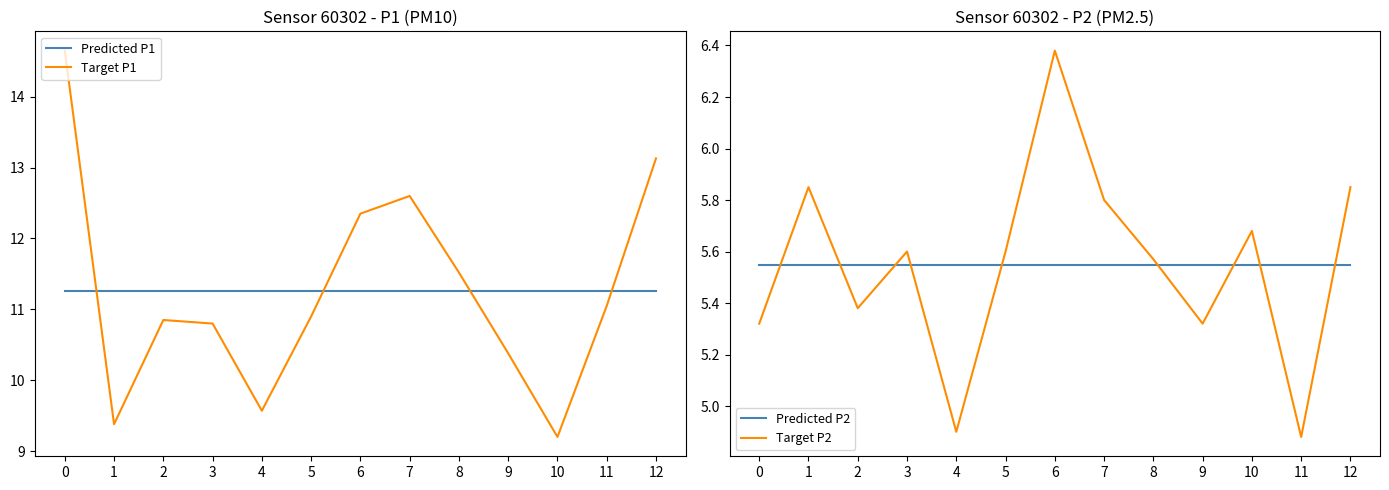

Which series has the largest total across all categories?

Predicted P1